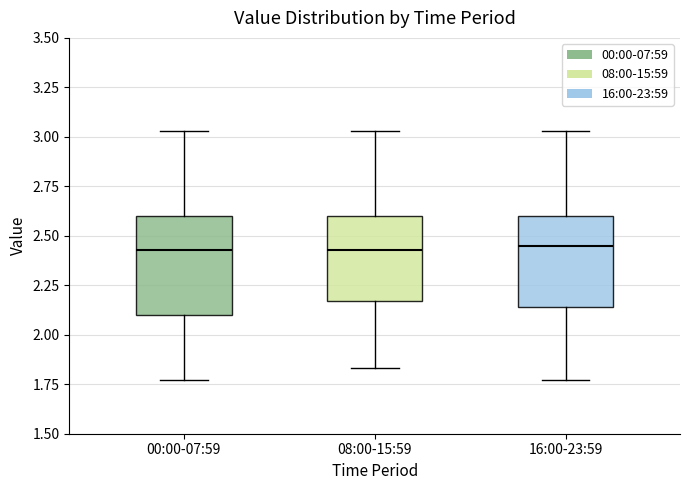

Reading left to right, read every box against the y-axis: the position of its median line, the range the box covers, and the ends of its whiskers. The values are not printed on the chart, so give them approximately, as read against the axis.

00:00-07:59: median 2.45, box 2.10 to 2.60, whiskers 1.75 to 3.05
08:00-15:59: median 2.45, box 2.15 to 2.60, whiskers 1.85 to 3.05
16:00-23:59: median 2.45, box 2.15 to 2.60, whiskers 1.75 to 3.05